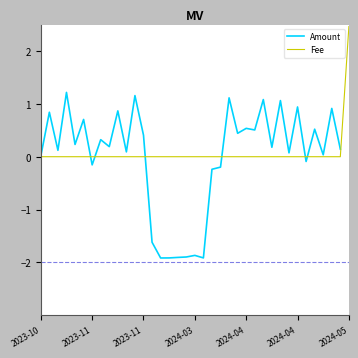

What is the maximum value shown in the chart?

2.5